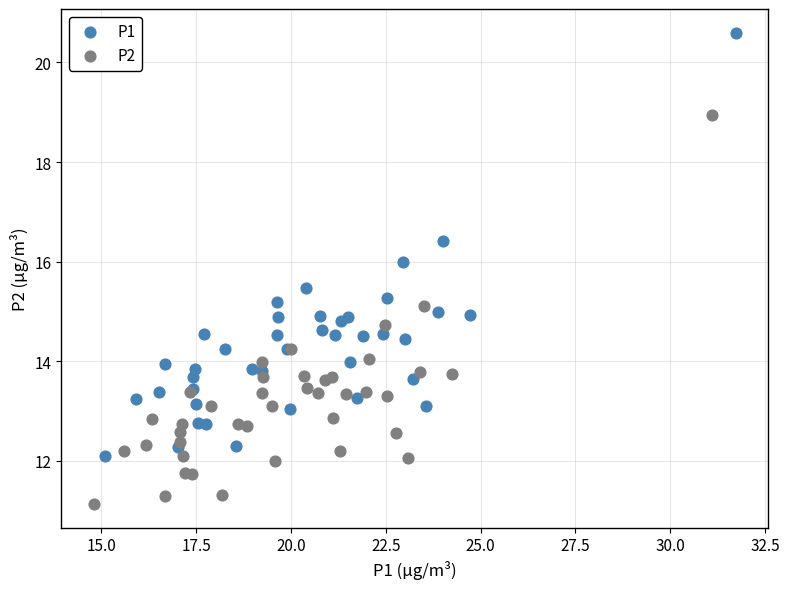

What are all the series names shown in the legend?

P1, P2